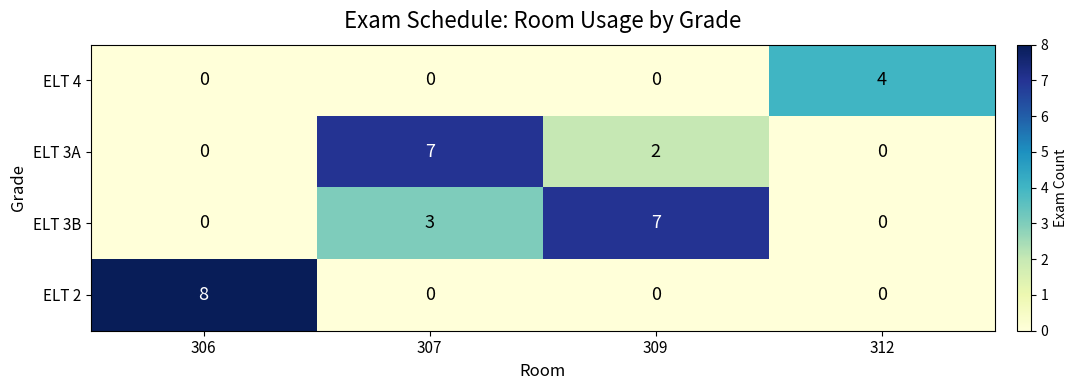

Reading left to right, extract all data points from this chart.

ELT 4: 306=0	307=0	309=0	312=4
ELT 3A: 306=0	307=7	309=2	312=0
ELT 3B: 306=0	307=3	309=7	312=0
ELT 2: 306=8	307=0	309=0	312=0